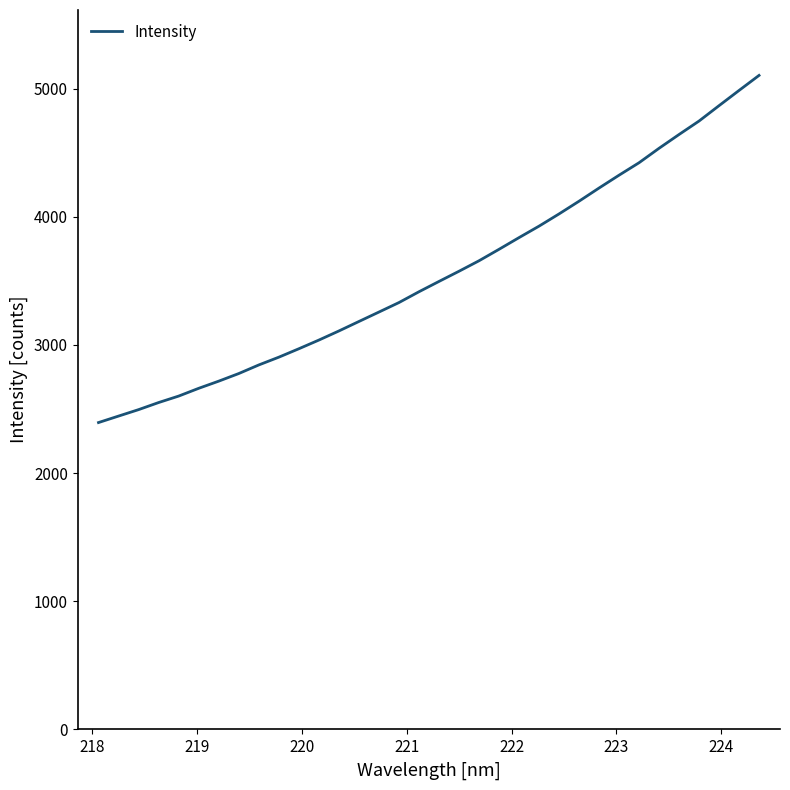

True or false: there are more than 2 points higher than both neighbors.

False